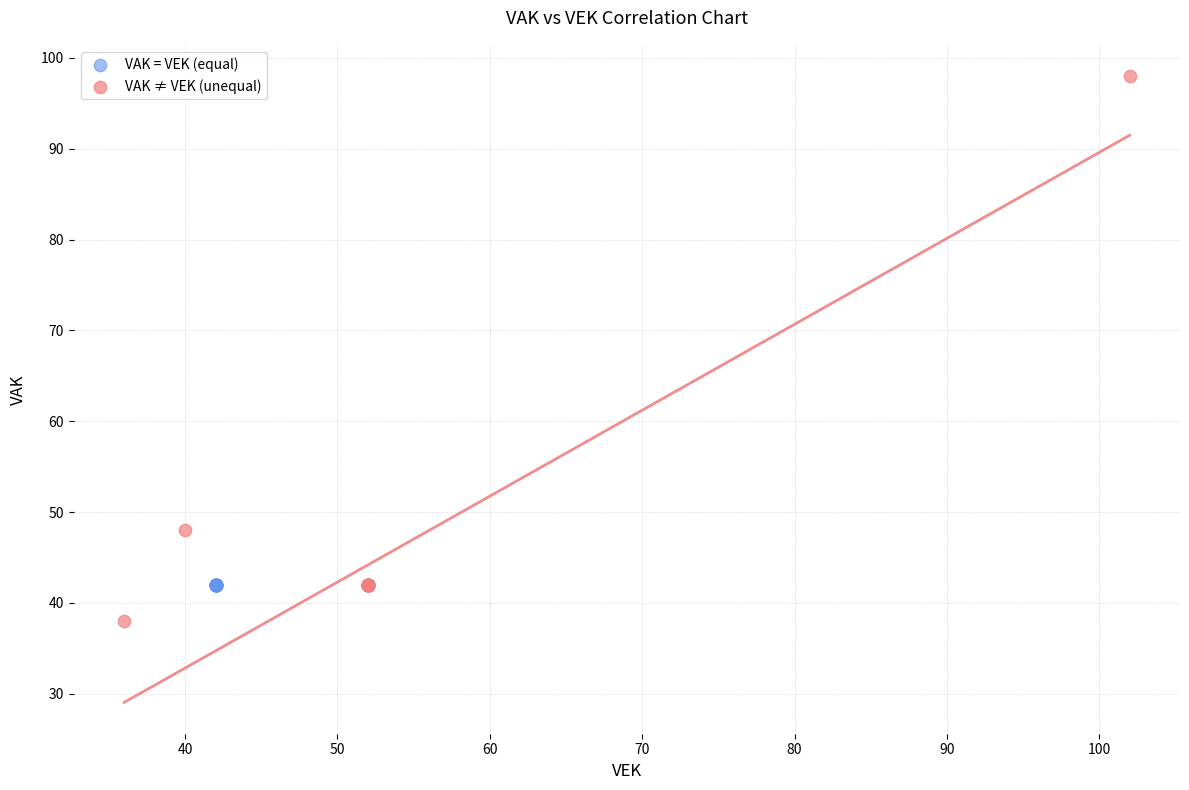

Which series reaches the maximum Y coordinate?

VAK ≠ VEK (unequal)